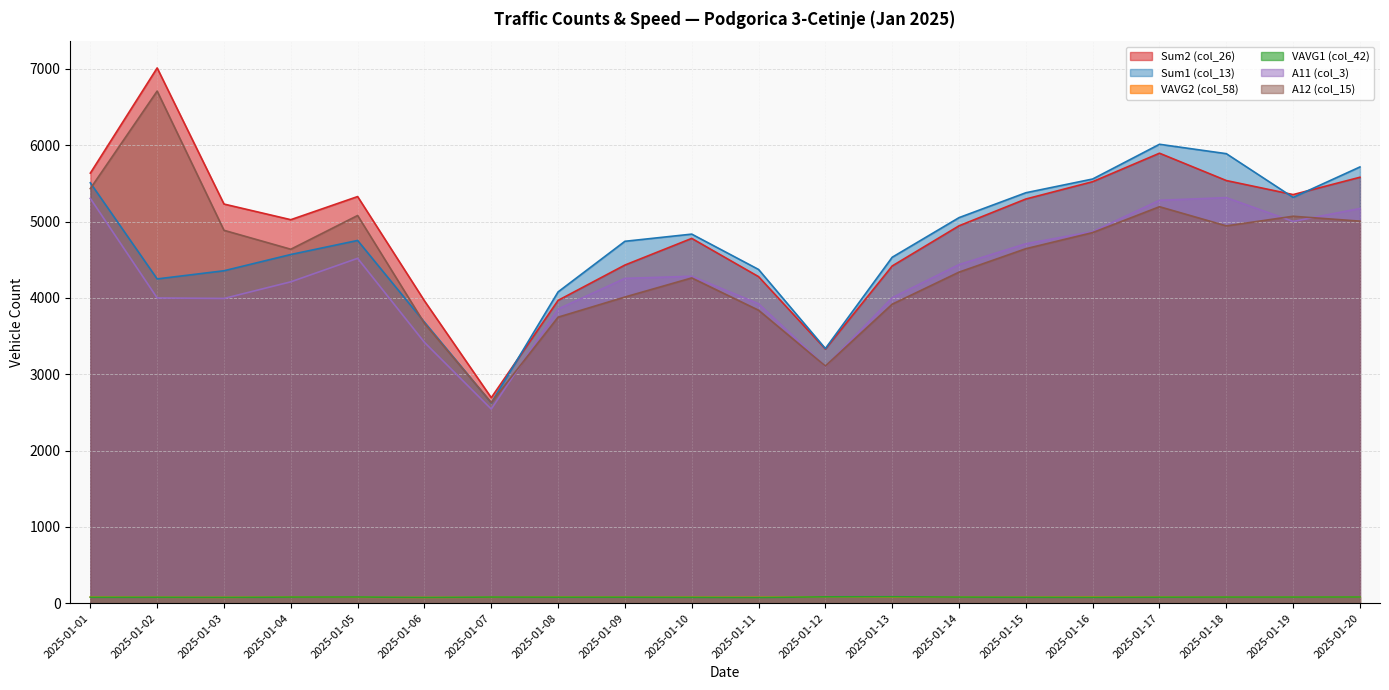

In VAVG2 (col_58), how many points are lower than both neighbors (excluding endpoints)?

4